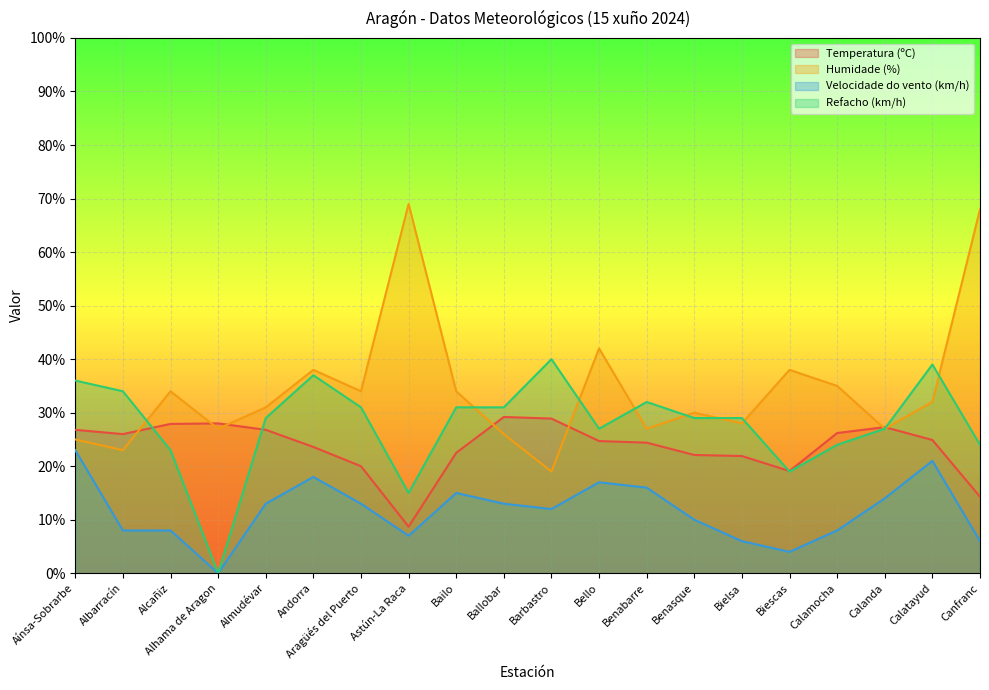

What is the sum of all Humidade (%) values?

687.0